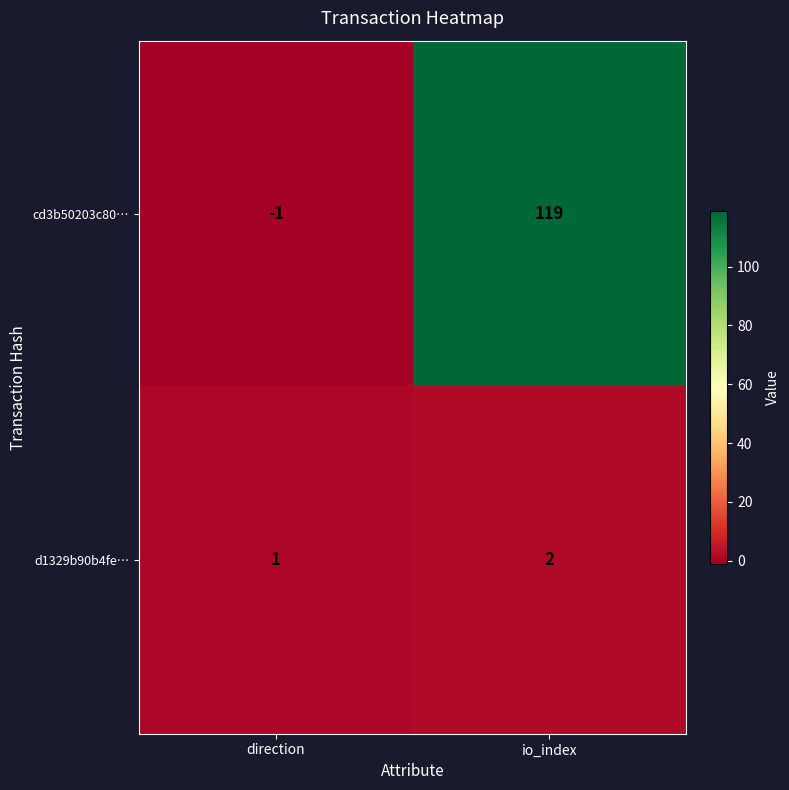

How many data points in cd3b50203c80… are less than 119?

1